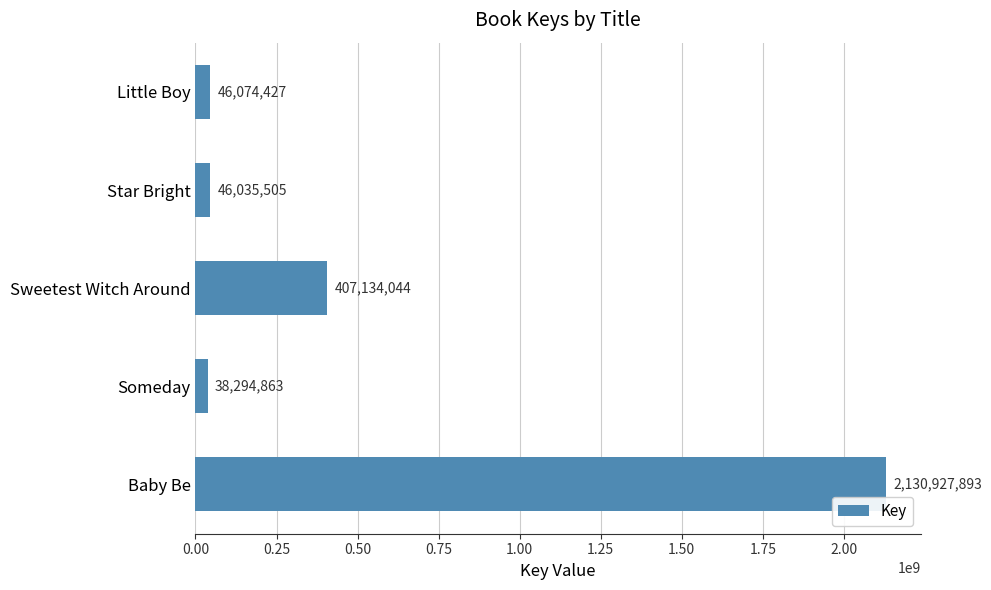

The value at Star Bright is 46035505. True or false?

True